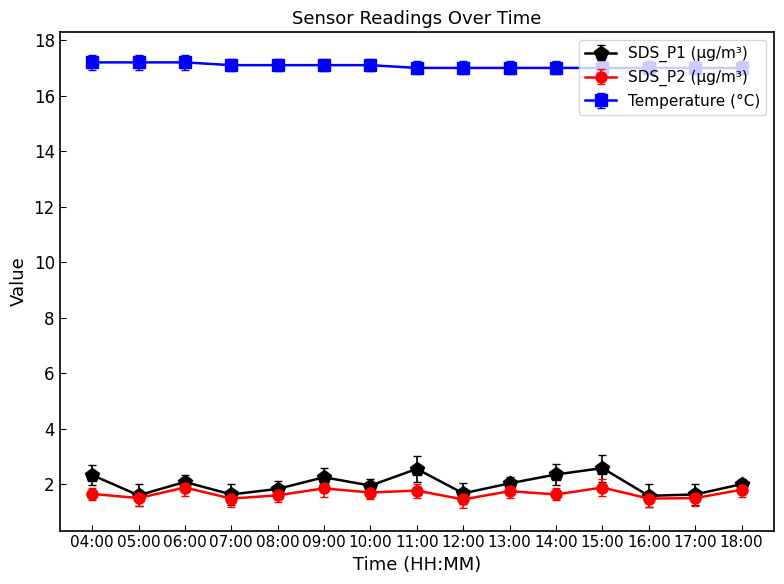

Rank the series at 14:00 from lowest to highest value.

SDS_P2 (µg/m³), SDS_P1 (µg/m³), Temperature (°C)